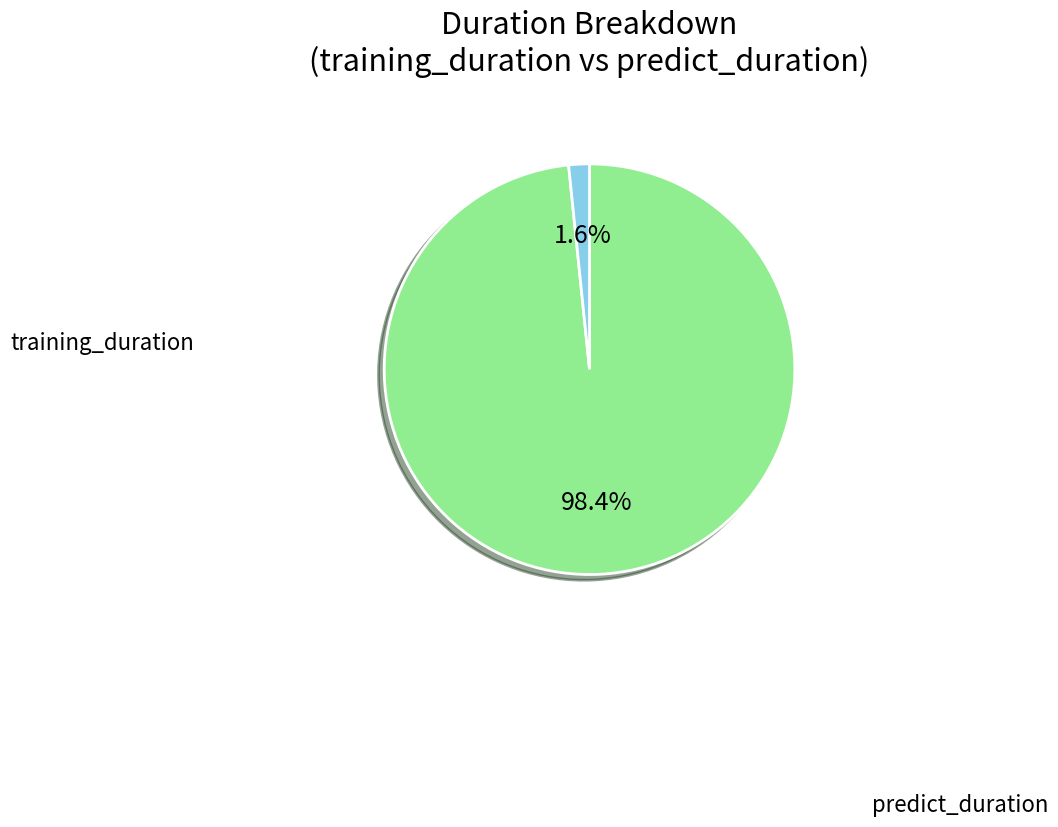

To the nearest percent, what is the average slice percentage?

50%